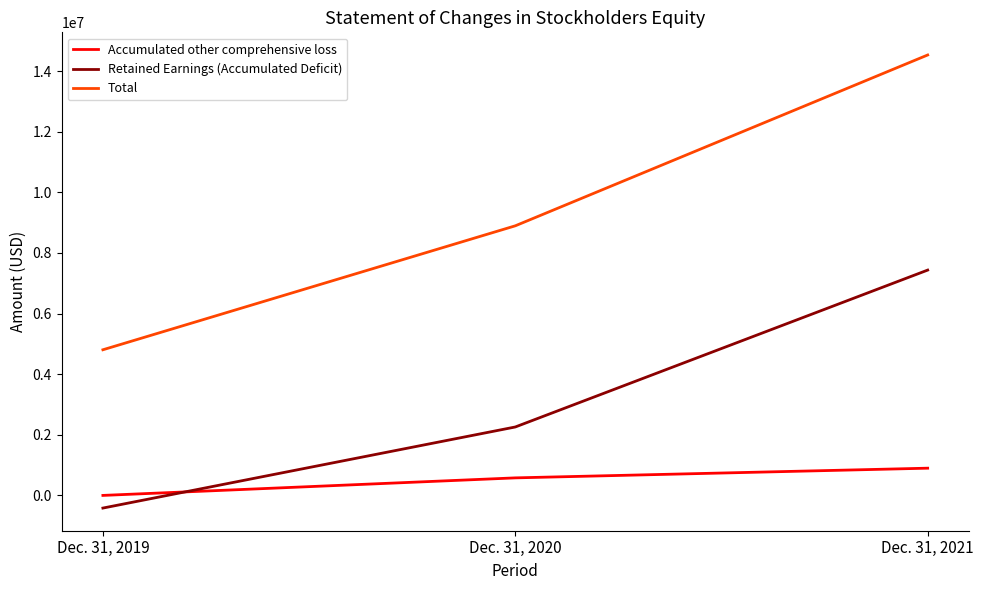

How many Accumulated other comprehensive loss values are between 0 and 898497?

3